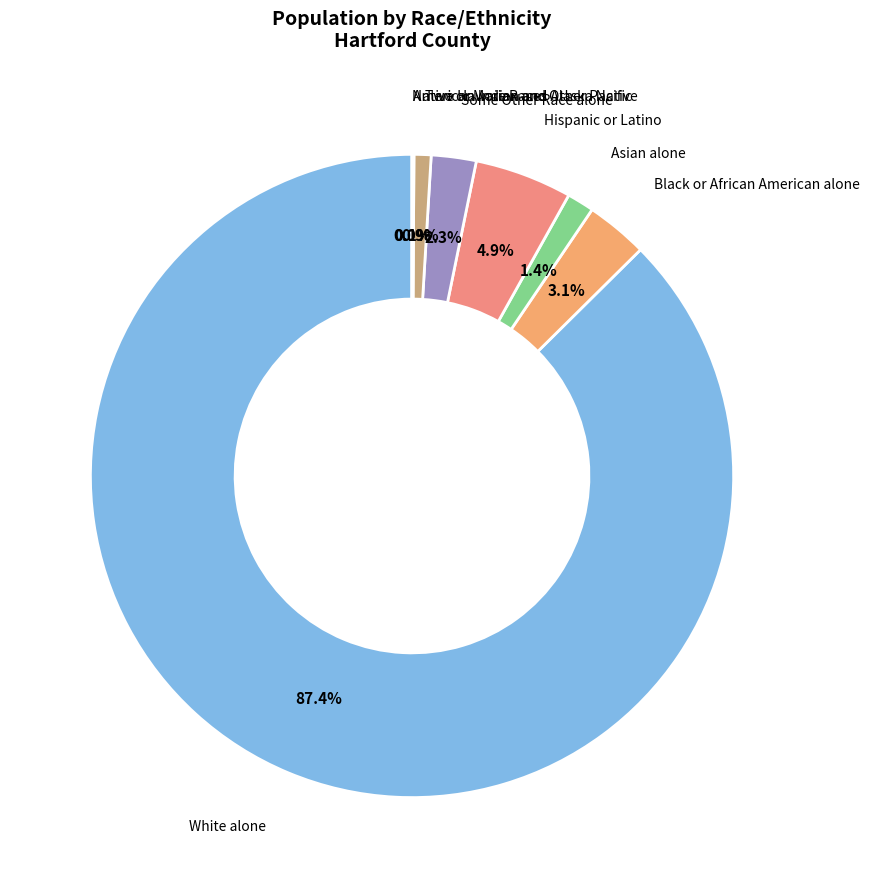

What percentage is the Two or More Races slice, to the nearest percent?

1%